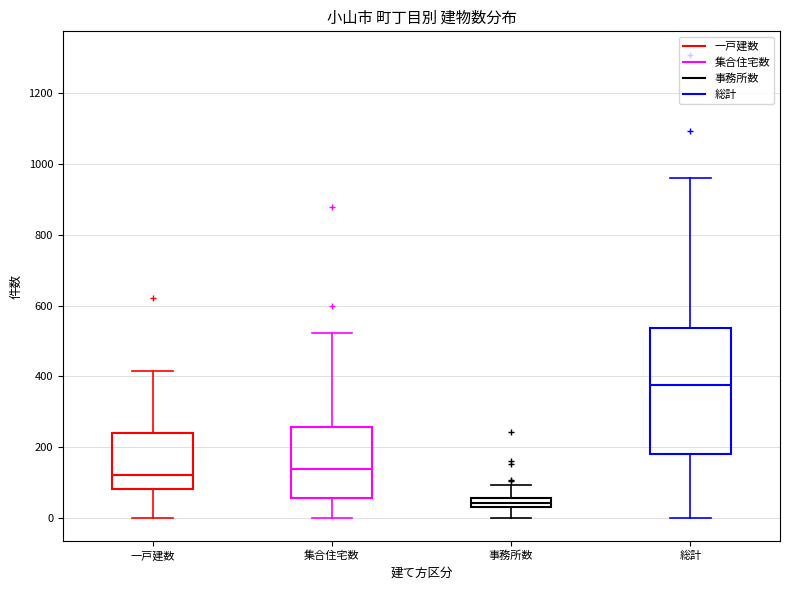

Which box is the tallest, from its lower edge to its upper edge?

総計